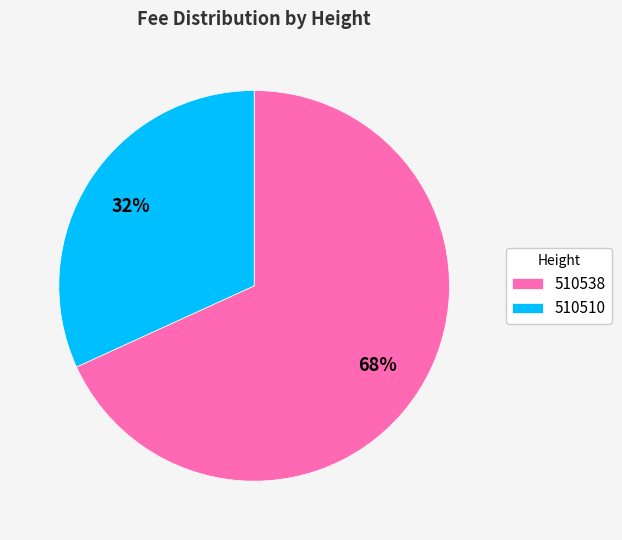

Approximately how many times larger is the value at 510510 compared to 510538?

0.5